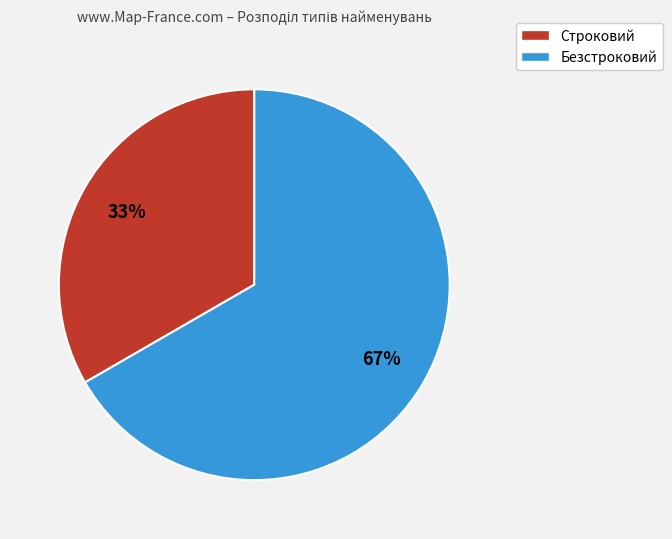

How many segments does this pie chart have?

2